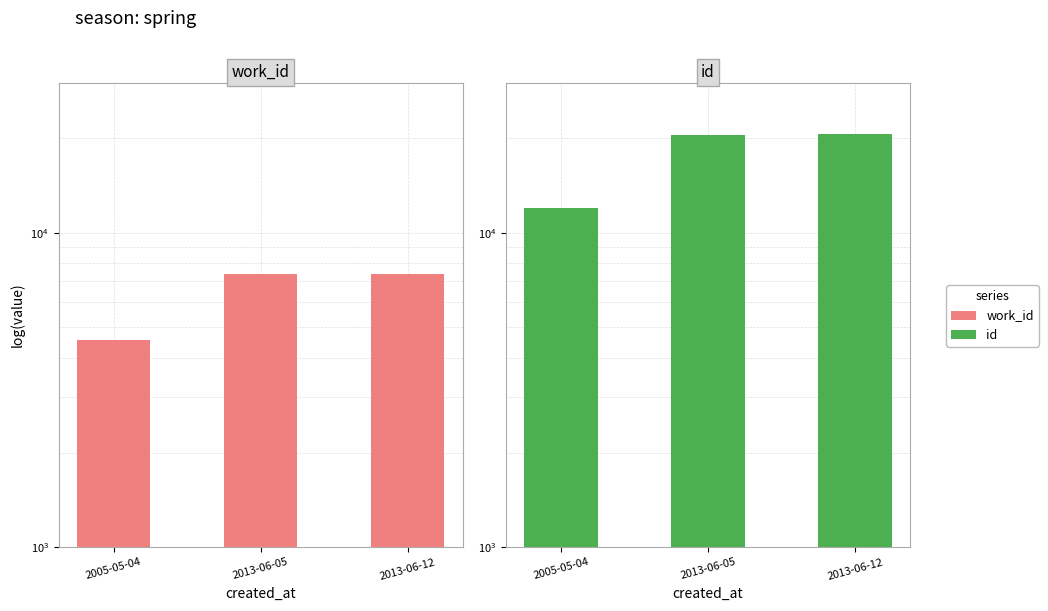

What is the highest value of the work_id series?

7410